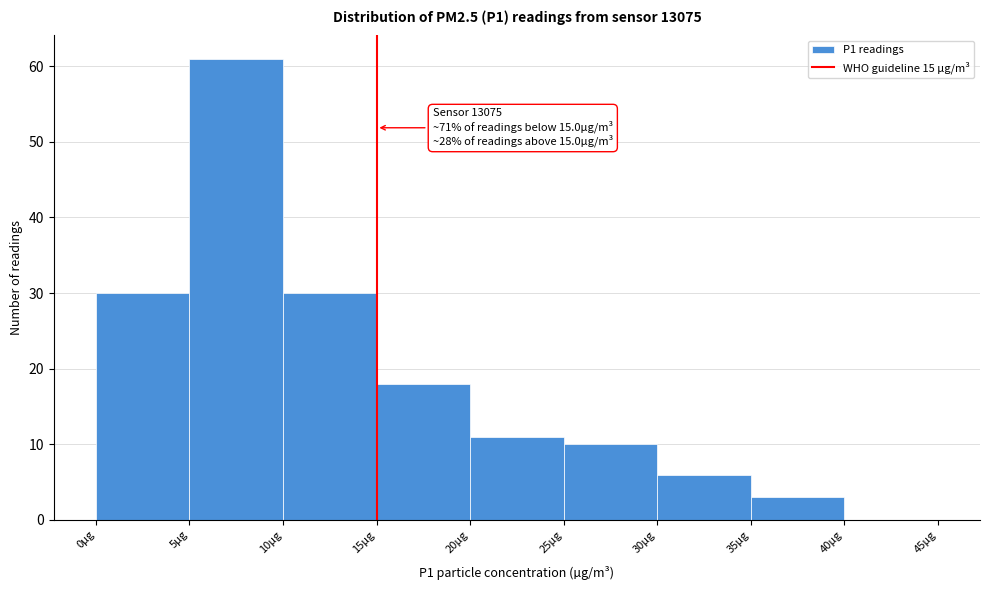

Which range on the x-axis has the tallest bar?

5 to 10